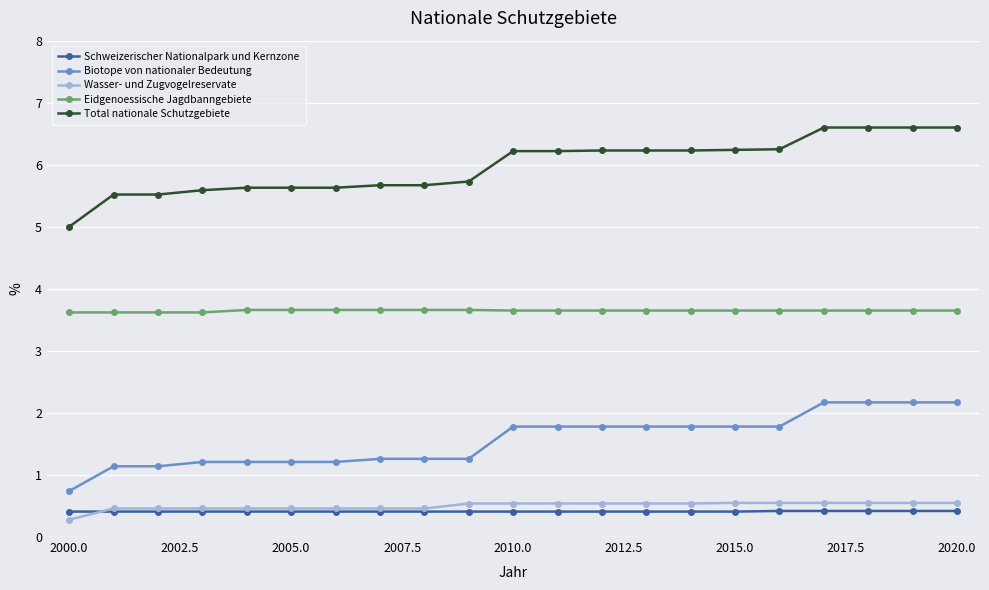

What is the minimum value for Schweizerischer Nationalpark und Kernzone?

0.4